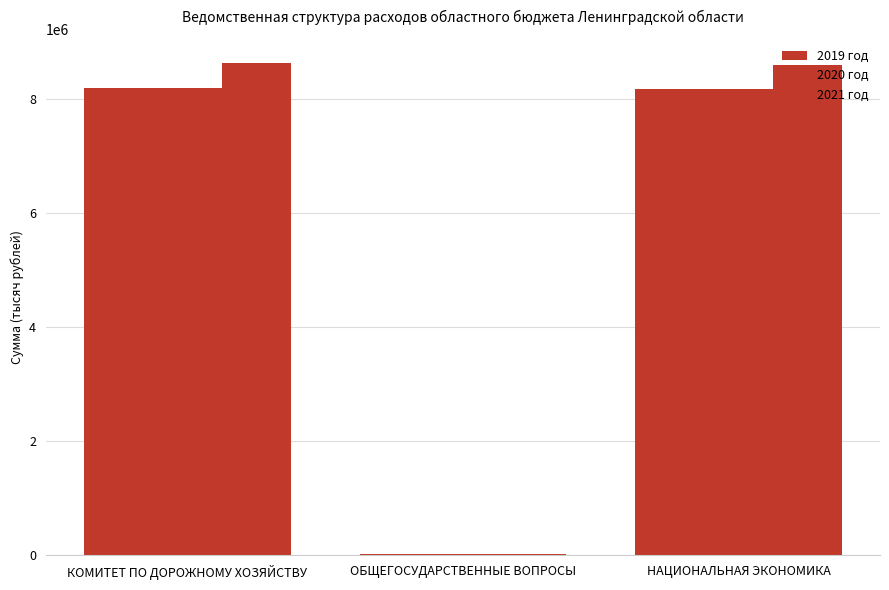

Between КОМИТЕТ ПО ДОРОЖНОМУ ХОЗЯЙСТВУ and ОБЩЕГОСУДАРСТВЕННЫЕ ВОПРОСЫ, which series saw the biggest shift?

2021 год